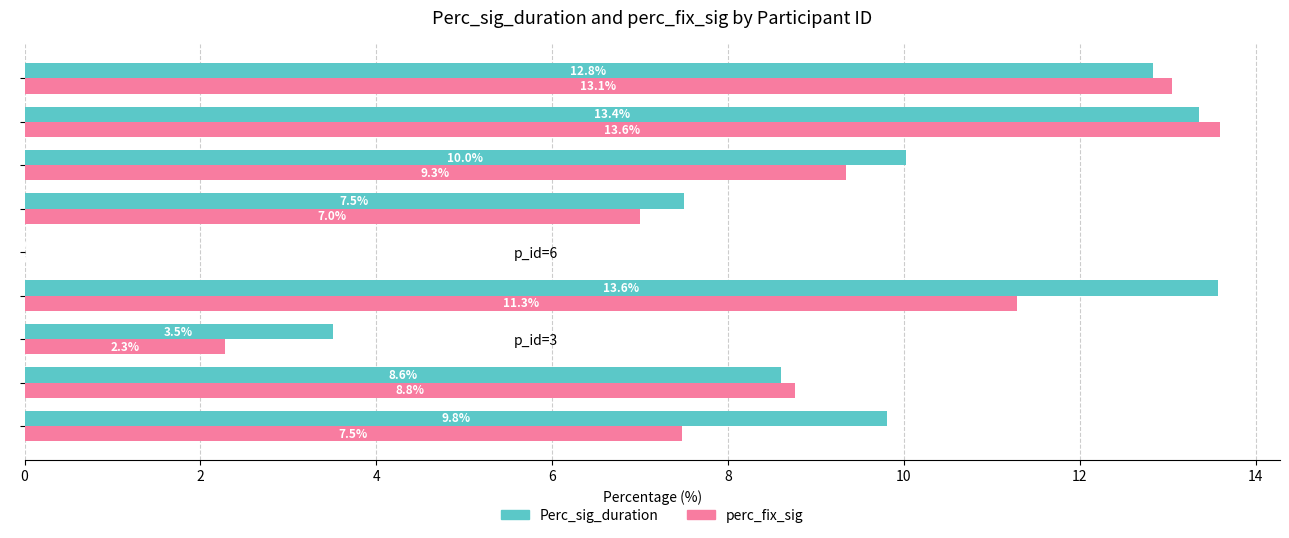

Is it true that Perc_sig_duration equals 1.5 at p_id=7?

False